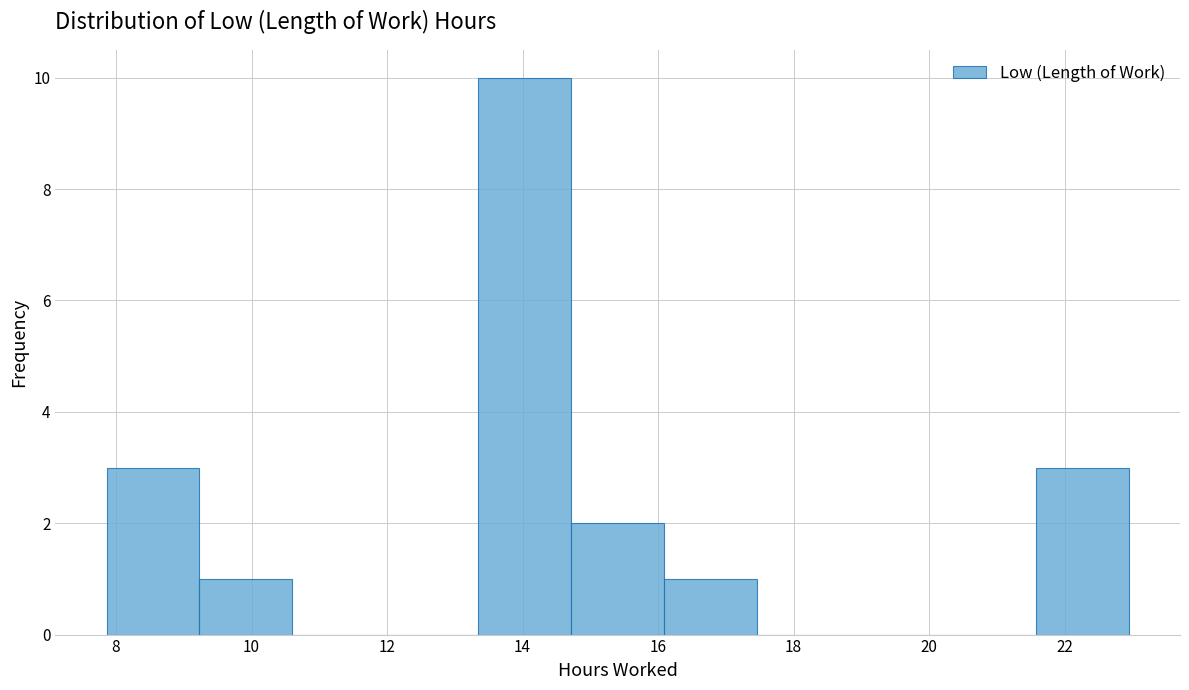

Reading left to right, transcribe this chart: for each bar, give the range it covers on the x-axis and its height. Neither the bar edges nor the heights are printed on the chart, so give them approximately, as read against the axes.

7.8 to 9.2: 3
9.2 to 10.6: 1
10.6 to 12.0: 0
12.0 to 13.4: 0
13.4 to 14.8: 10
14.8 to 16.0: 2
16.0 to 17.4: 1
17.4 to 18.8: 0
18.8 to 20.2: 0
20.2 to 21.6: 0
21.6 to 23.0: 3